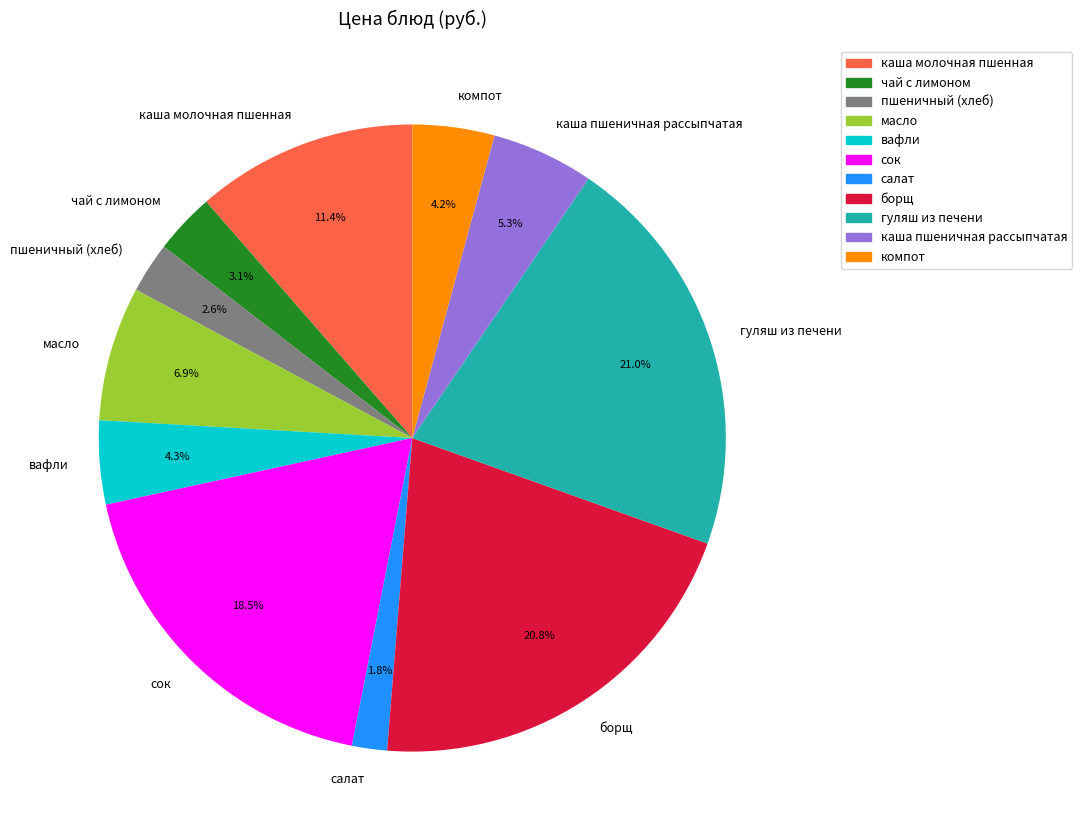

How many slices are in this pie chart?

11